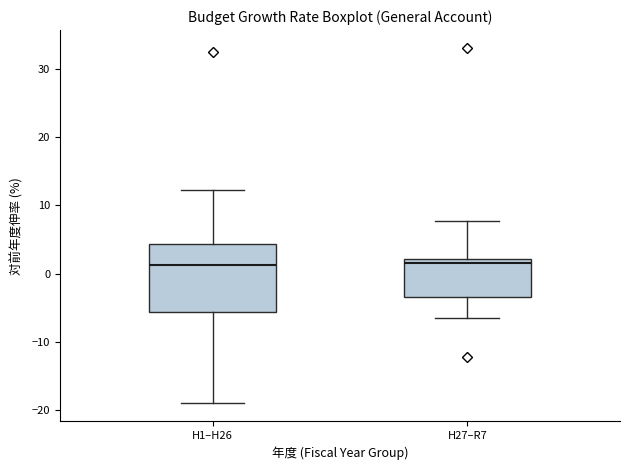

Reading left to right, transcribe this box plot: for each box, give where its median line is, the range the box spans, and where its two whiskers end, as read against the y-axis. The values are not printed on the chart, so give them approximately, as read against the axis.

H1–H26: median 1, box -6 to 4, whiskers -19 to 12
H27–R7: median 2 (just below the box's upper edge), box -3 to 2, whiskers -6 to 8